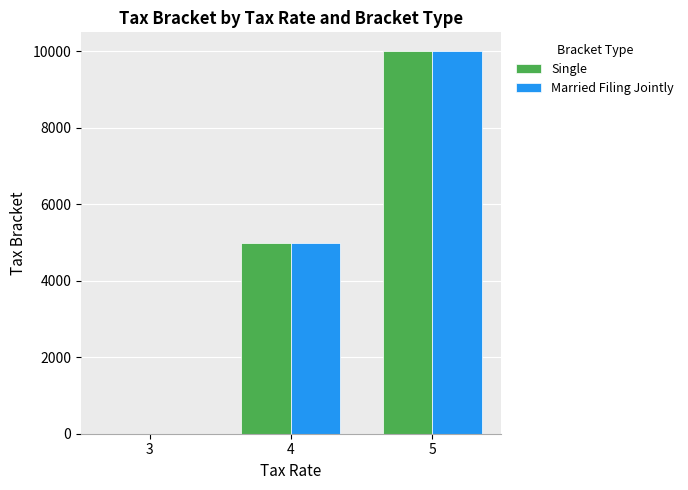

At which label is Married Filing Jointly closest to 5000?

4